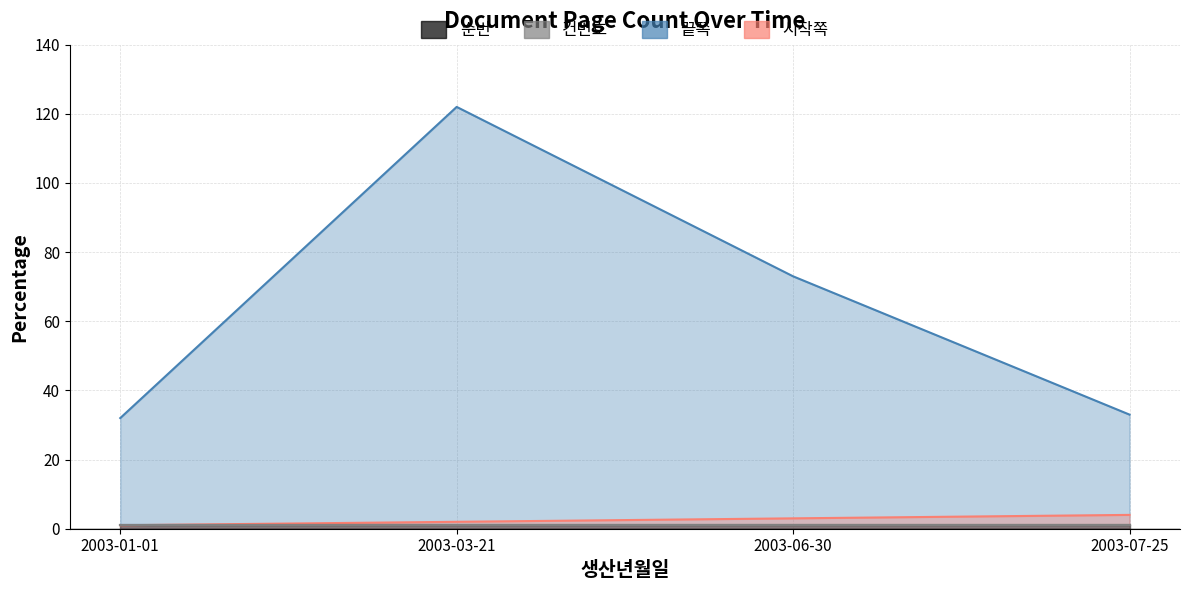

Where is 순번 nearest to the value 2?

2003-03-21